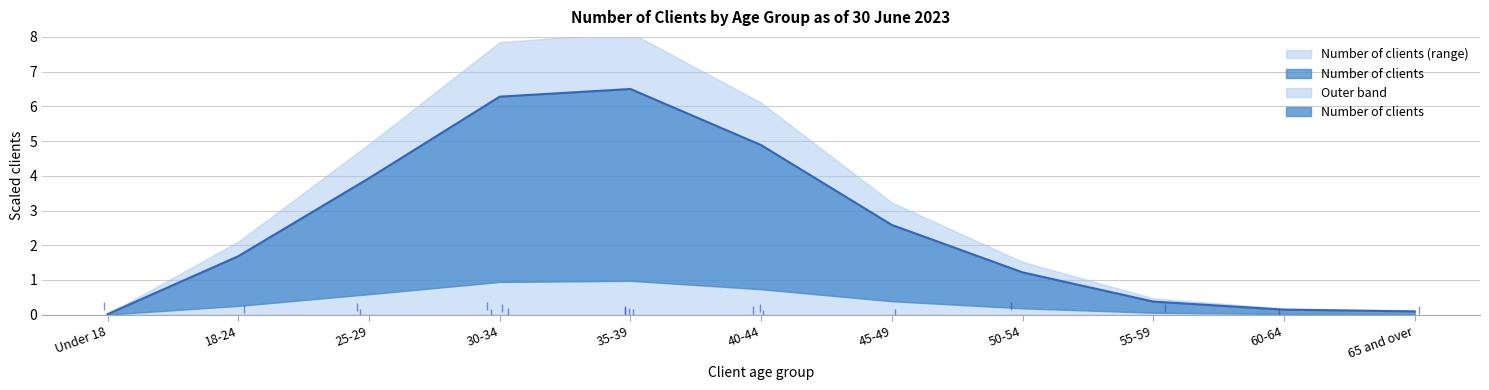

How many data points does each series have?

11